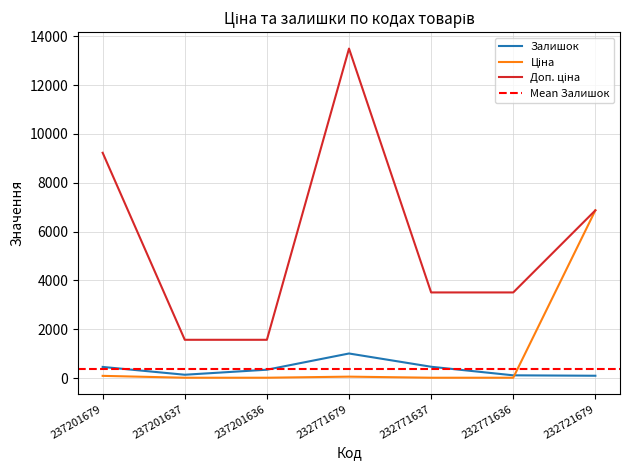

Which series has the widest spread of values?

Доп. ціна